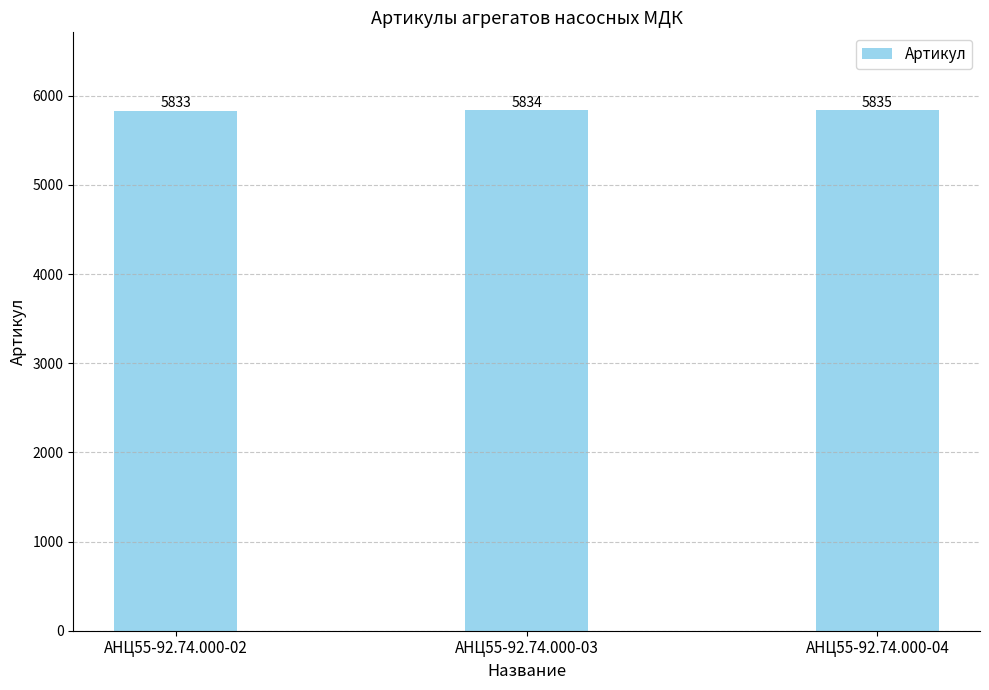

Rank the categories by value from lowest to highest.

АНЦ55-92.74.000-02, АНЦ55-92.74.000-03, АНЦ55-92.74.000-04